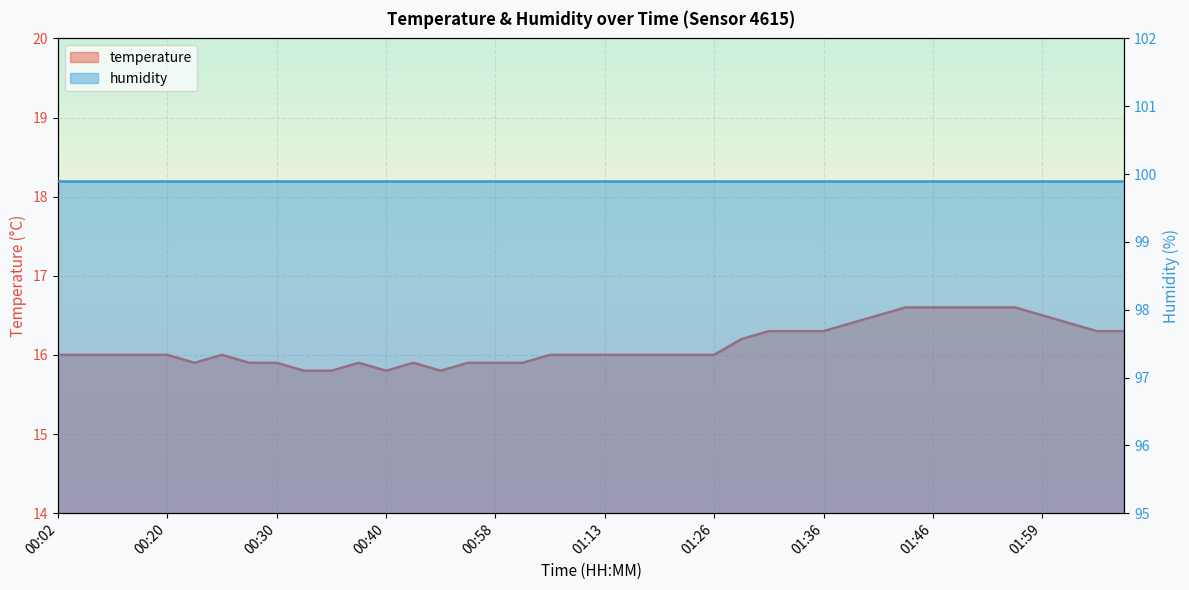

How many interior local peaks (higher than both neighbors) does the data have?

3